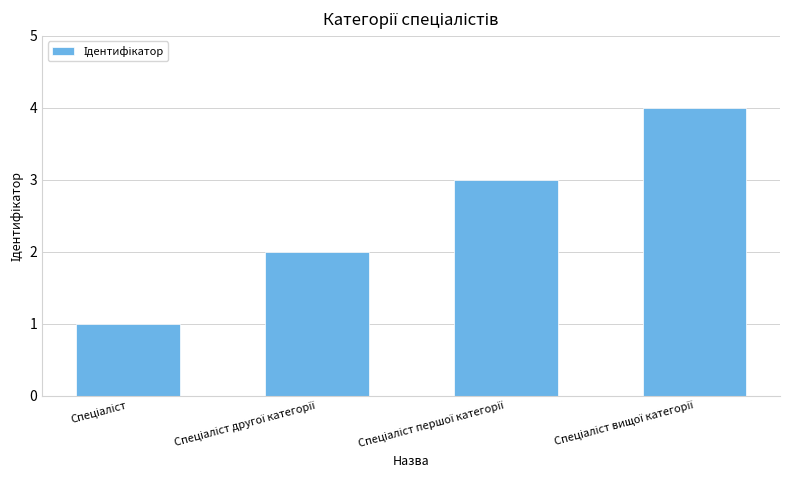

What is the greatest value displayed?

4